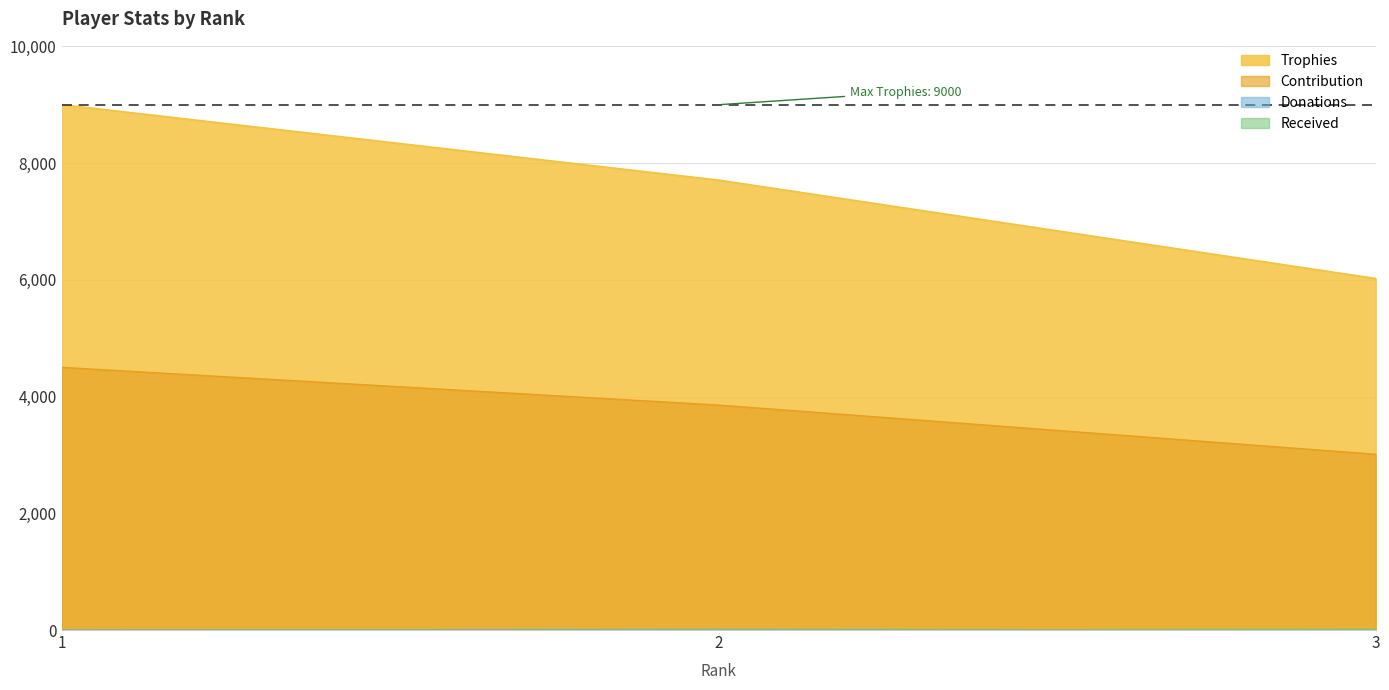

Which category has the lowest value in the Contribution series?

3